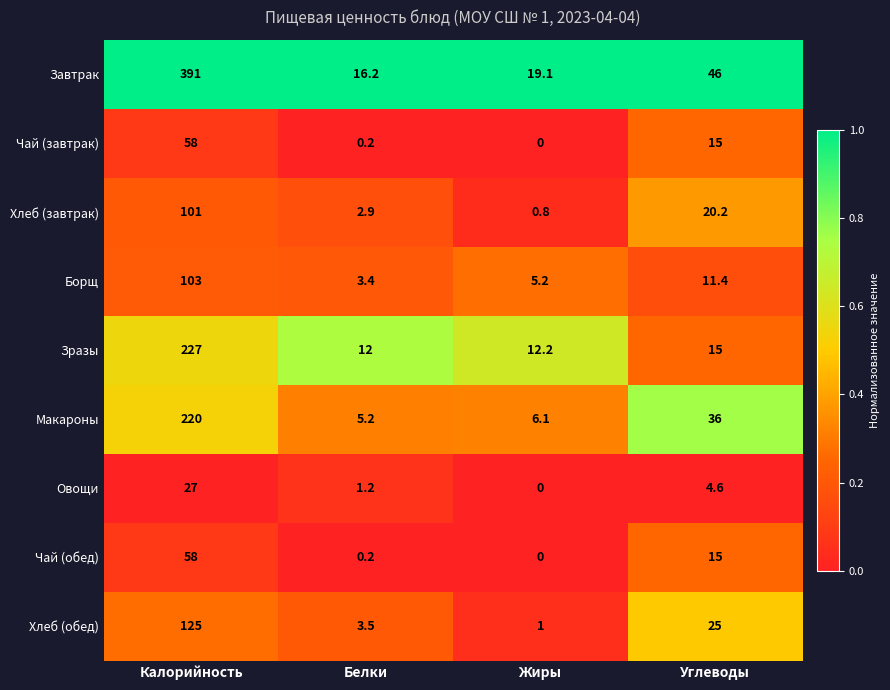

What value does the Зразы series have at Жиры?

12.2